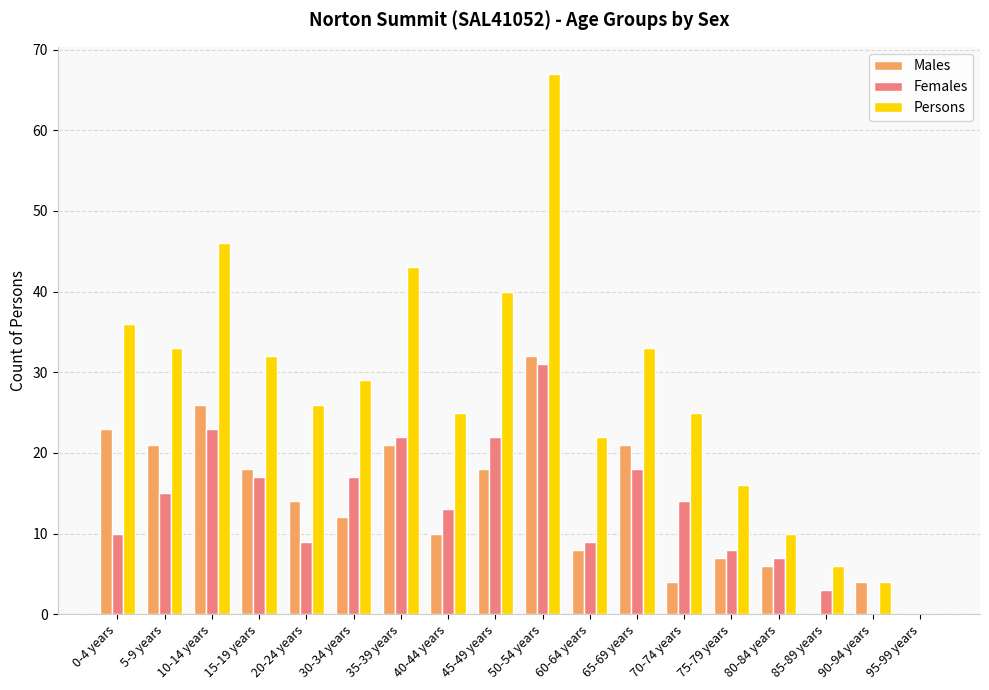

What is the sum of the Females values at 70-74 years and 50-54 years?

45